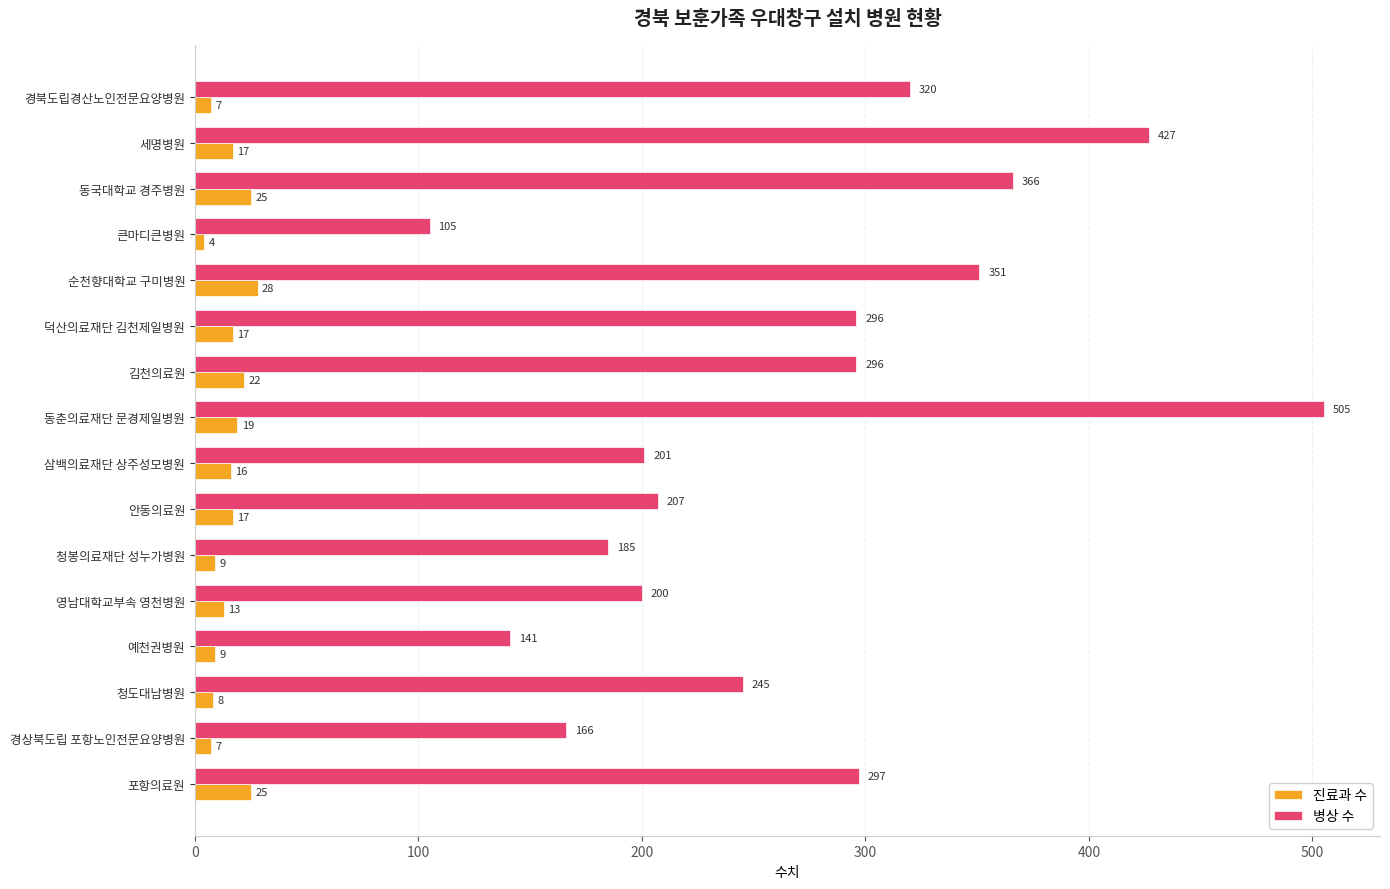

What is the sum of all 병상 수 values?

4308